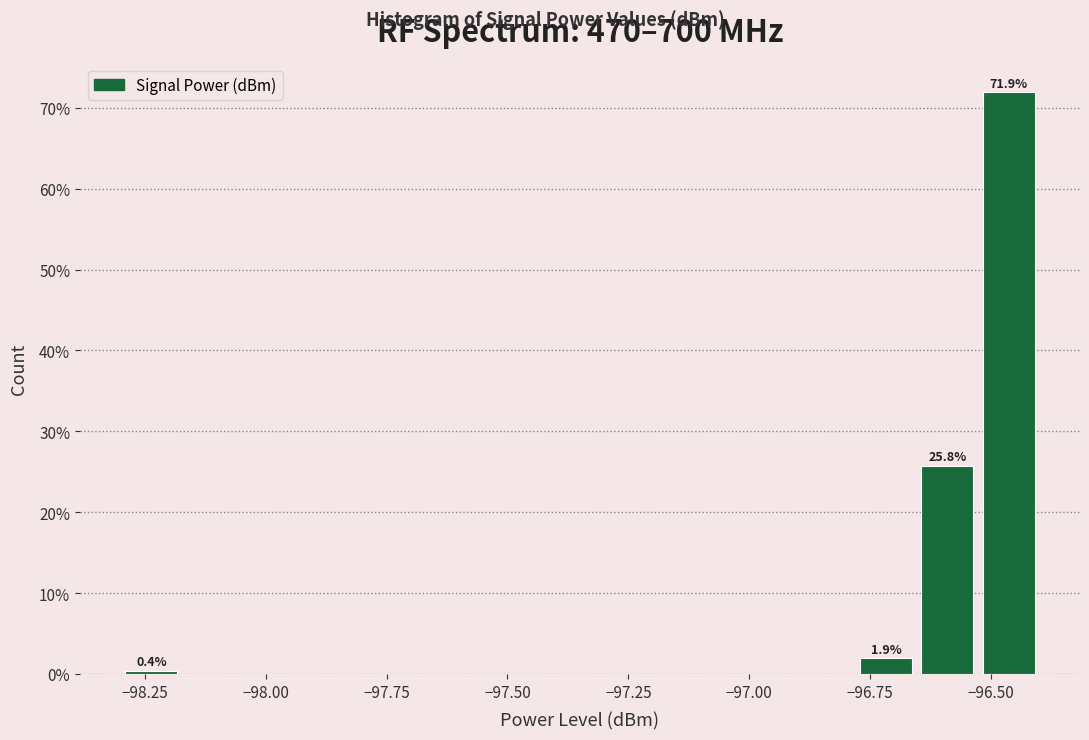

Read against the x-axis, roughly where is the centre of the tallest bar?

-96.45